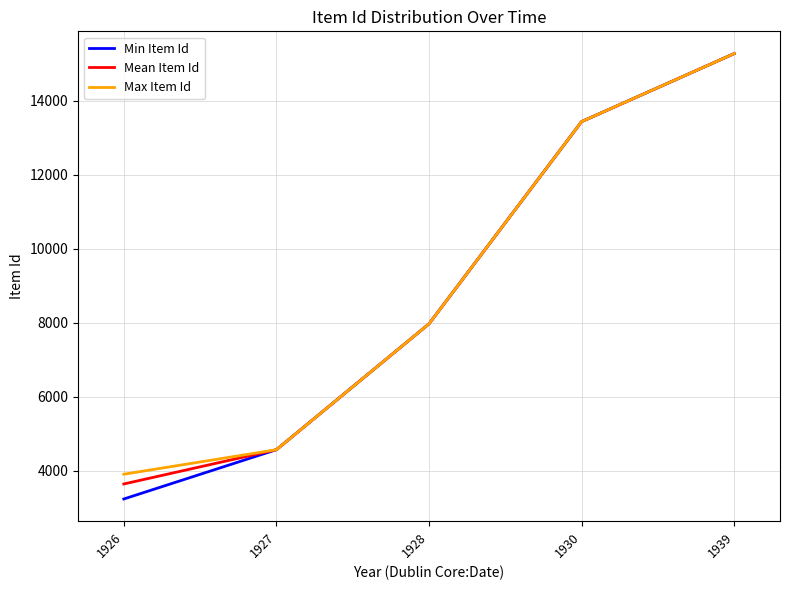

The value of Mean Item Id at 1928 is 7968.0. True or false?

True